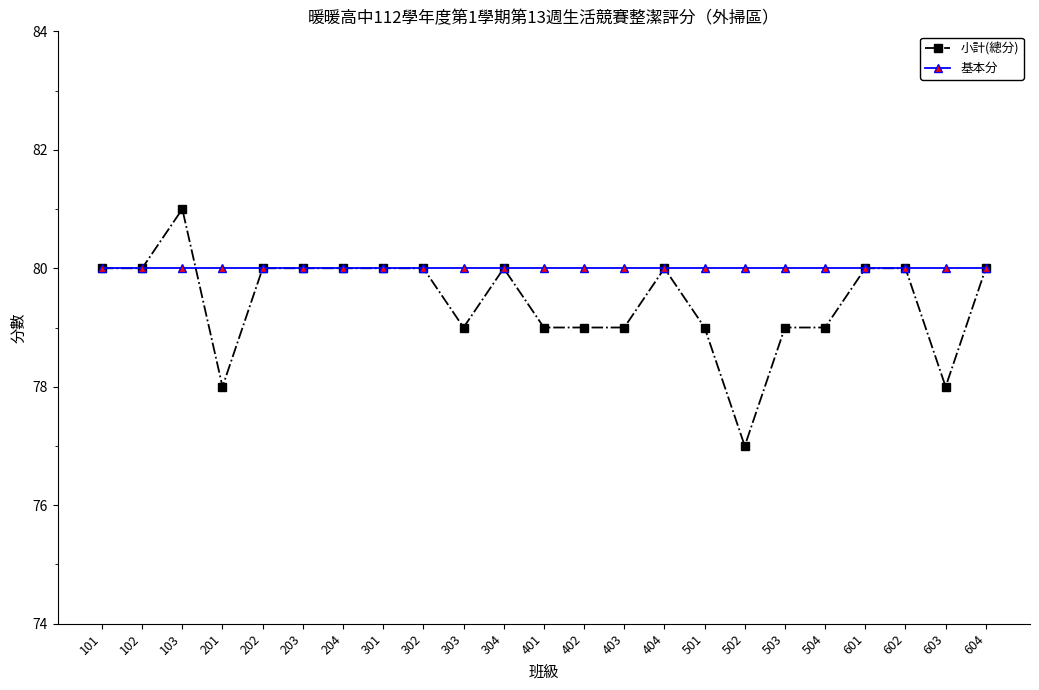

How many lines are shown in the chart?

2